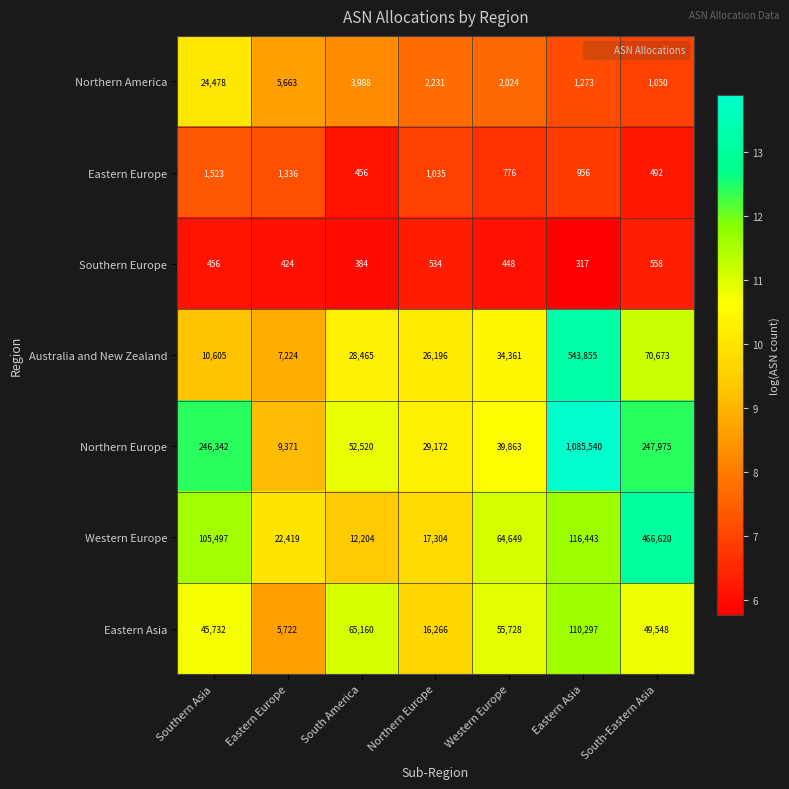

Rank the series at Eastern Europe from lowest to highest value.

Southern Europe, Eastern Europe, Northern America, Eastern Asia, Australia and New Zealand, Northern Europe, Western Europe